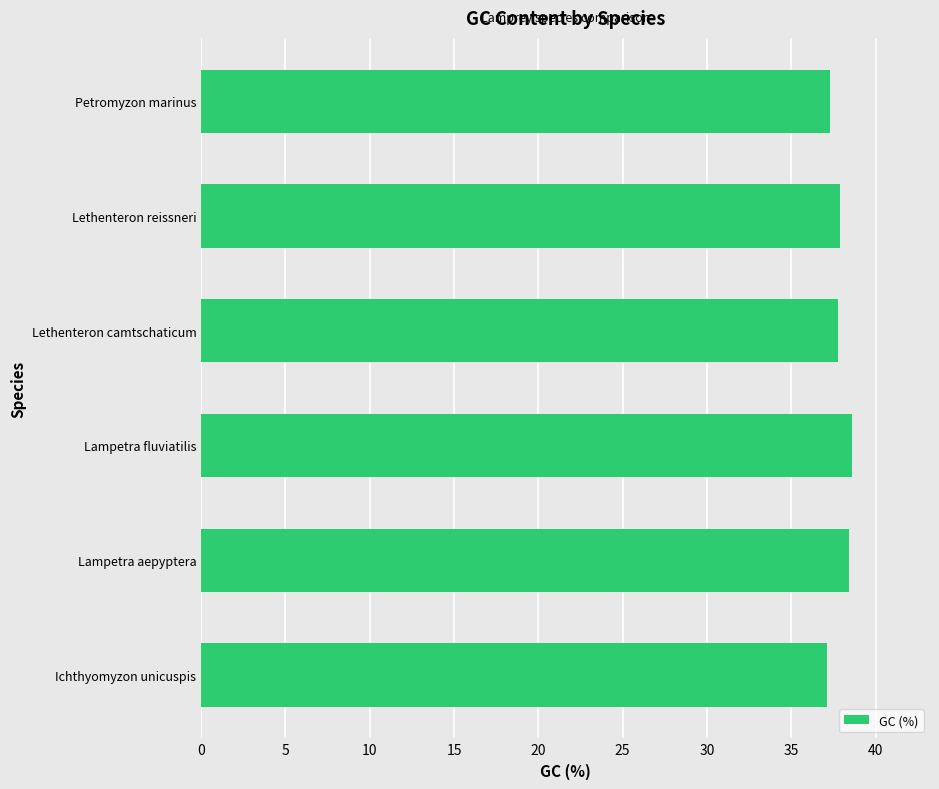

What is the sum of the values at Lampetra fluviatilis and Lethenteron camtschaticum?

76.4